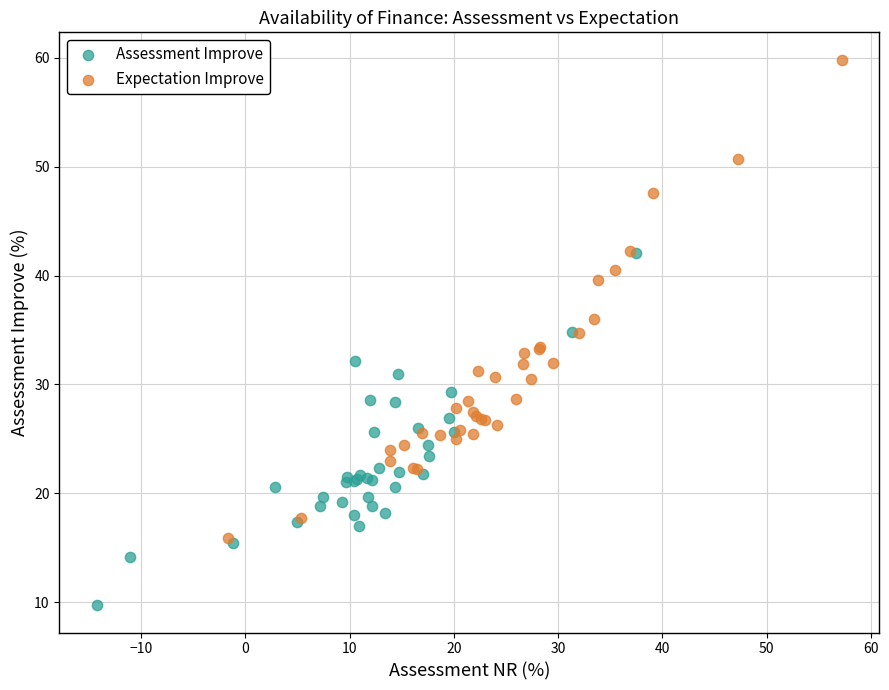

Which series reaches the minimum Y coordinate?

Assessment Improve